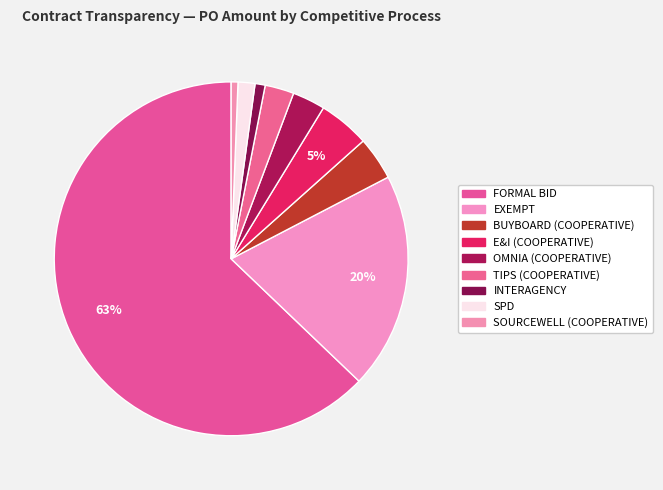

How many segments does this pie chart have?

9